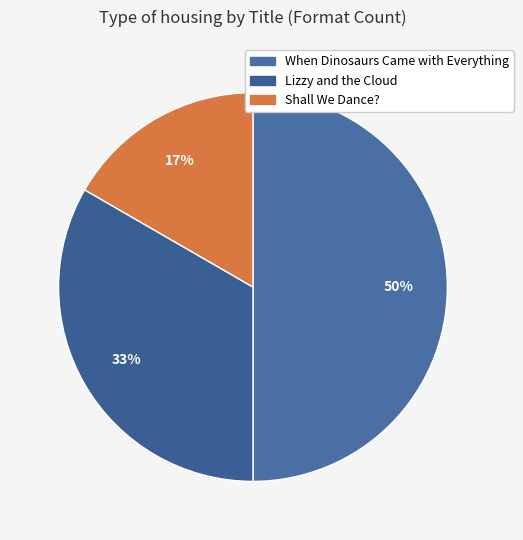

What is the largest slice in the pie chart?

When Dinosaurs Came with Everything